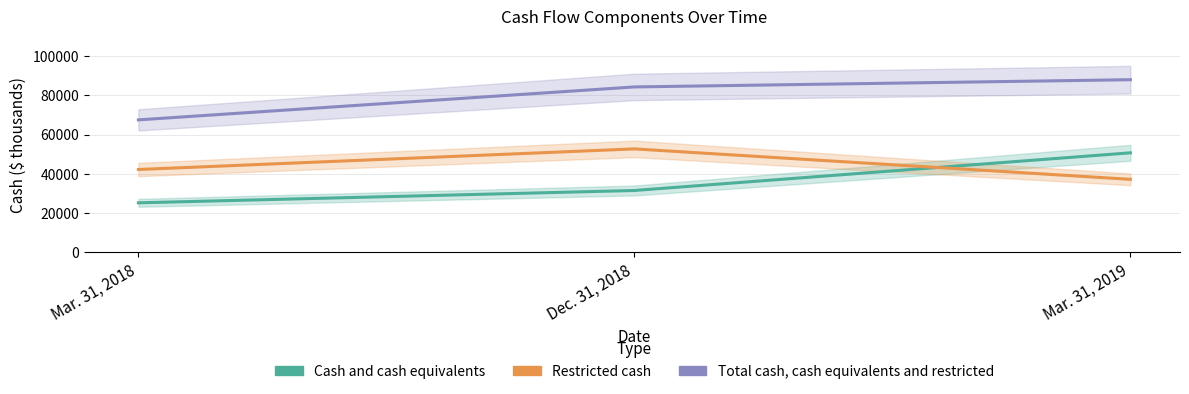

What position from the right is Mar. 31, 2018?

3